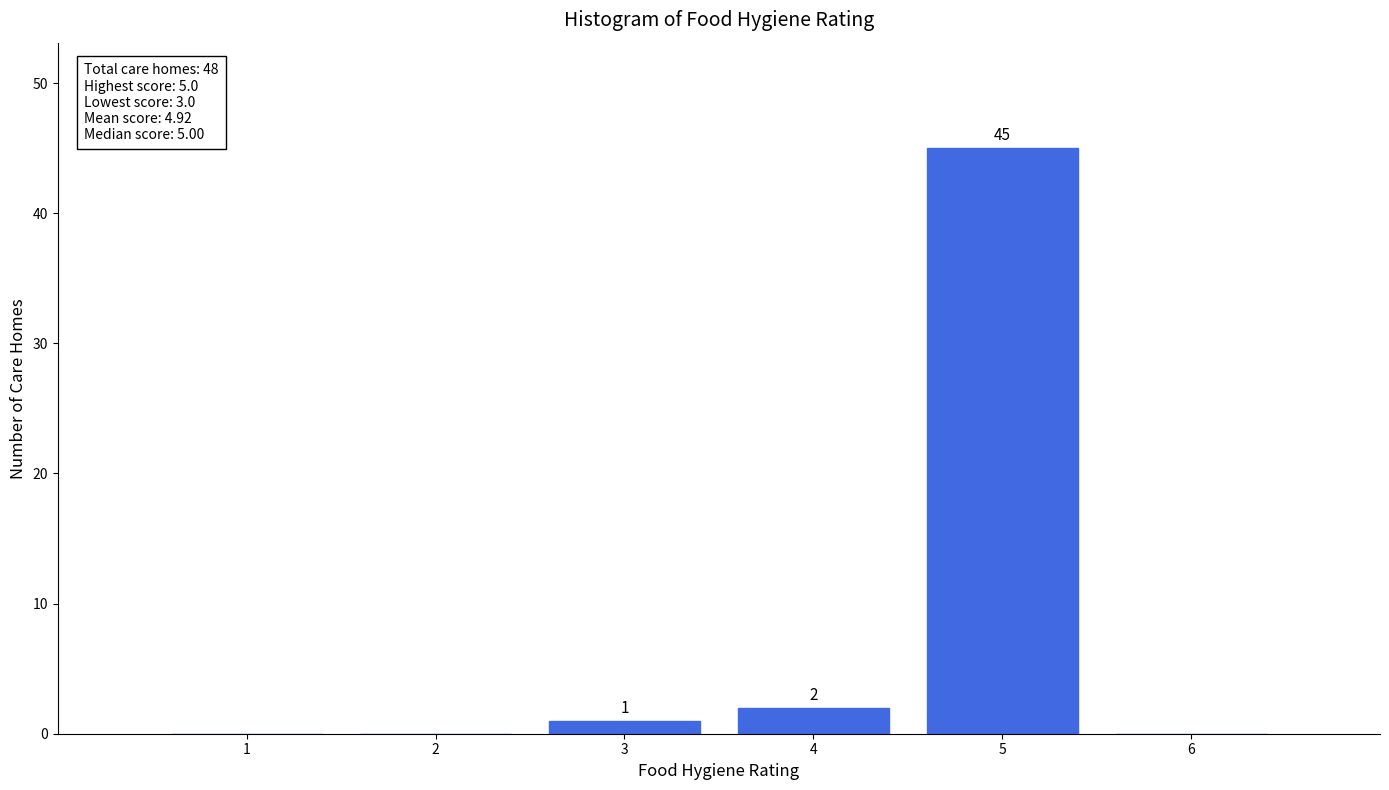

Which range on the x-axis has the tallest bar?

4.5 to 5.5